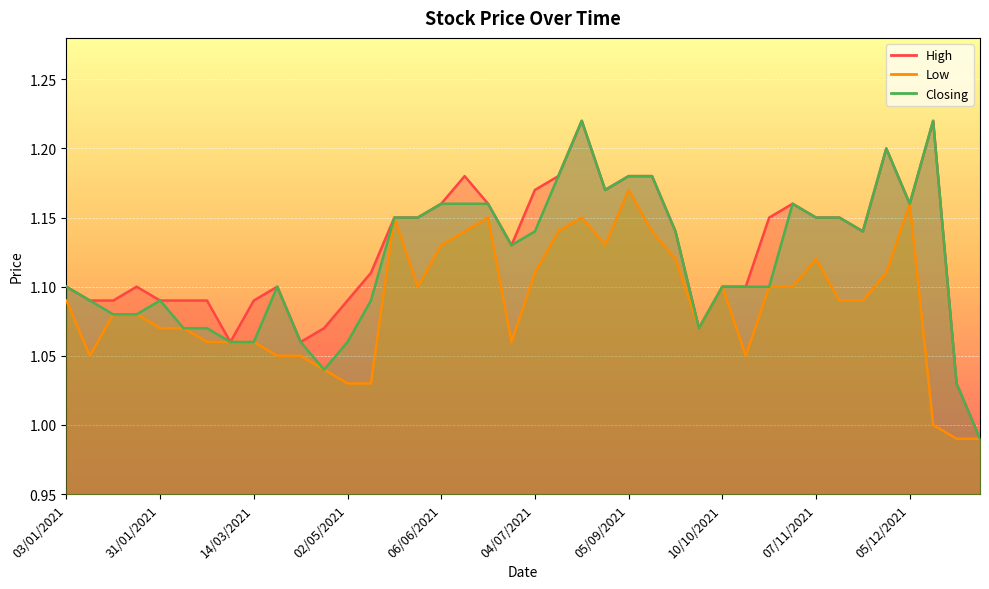

At which category does High reach its first local peak?

24/01/2021